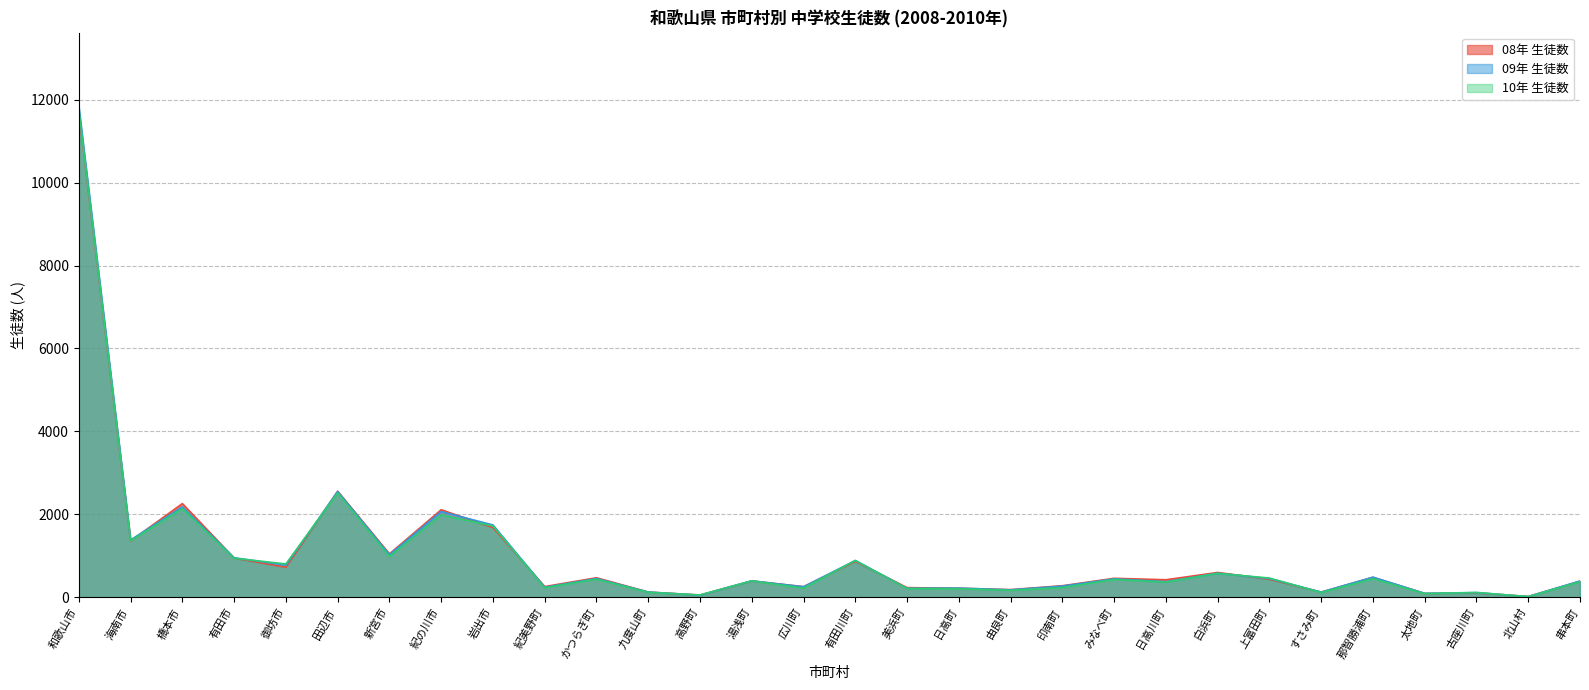

What is the sum of the 09年 生徒数 values at 紀美野町 and 白浜町?

817